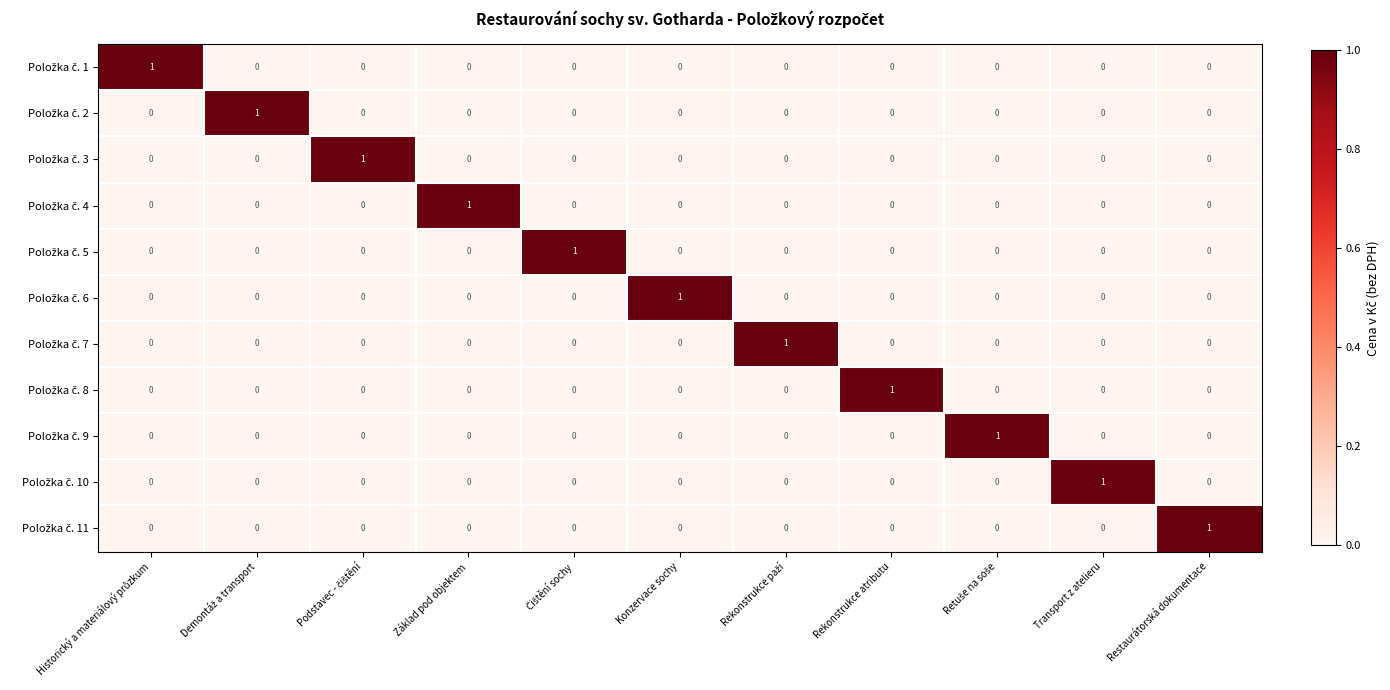

At how many categories does at least one series exceed 0?

11